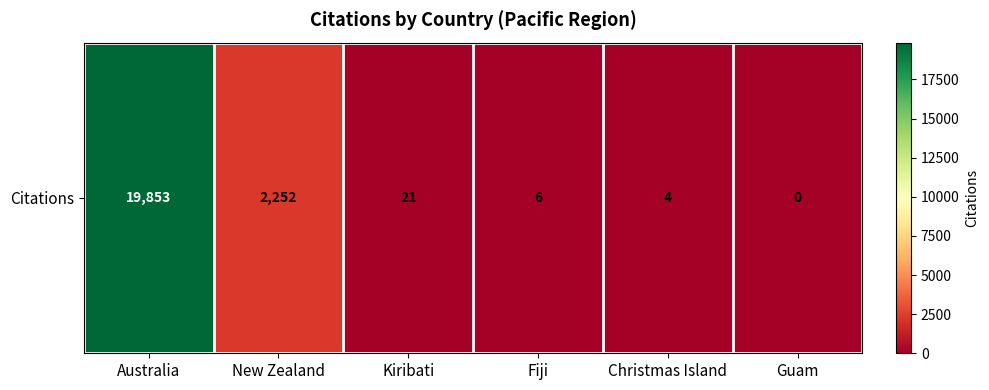

The chart shows a value of 21 at Kiribati. True or false?

True